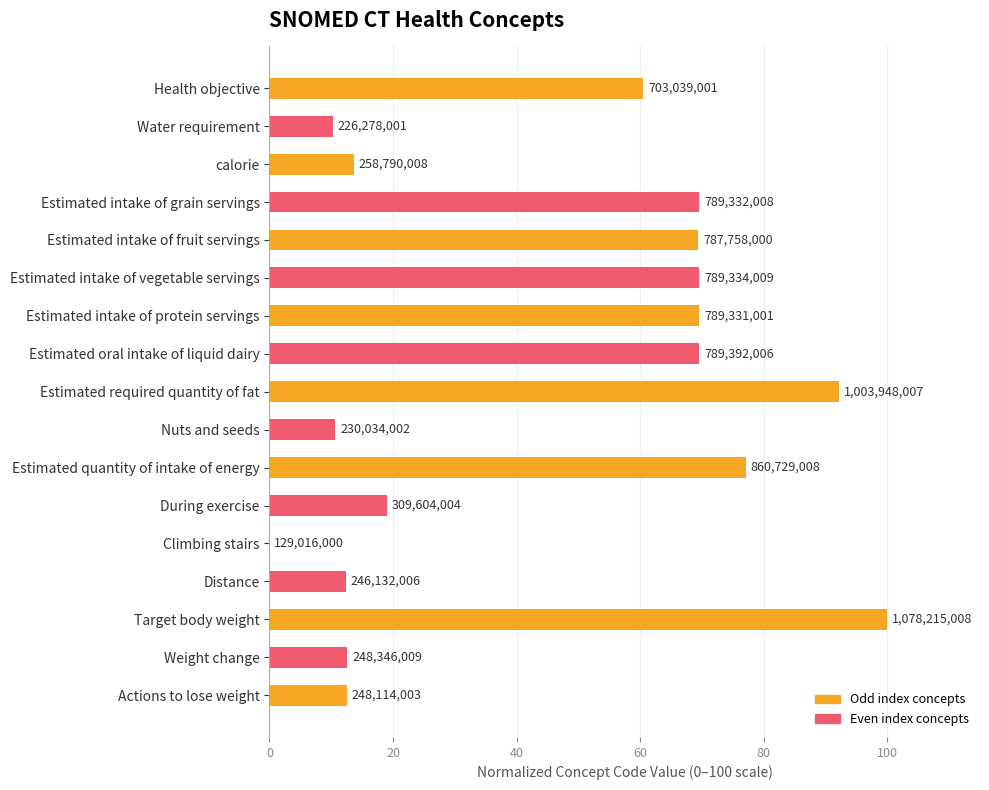

Are the bars horizontal?

Yes